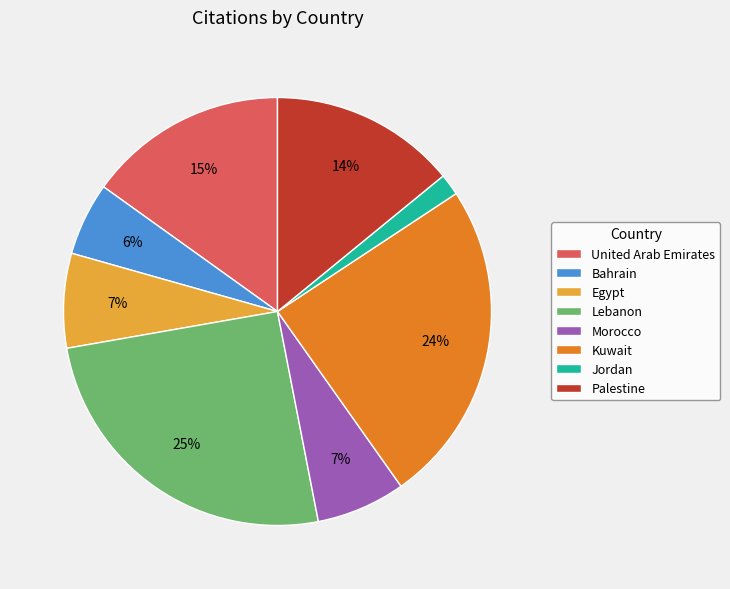

Do Palestine and Egypt together represent more than half of the pie?

No